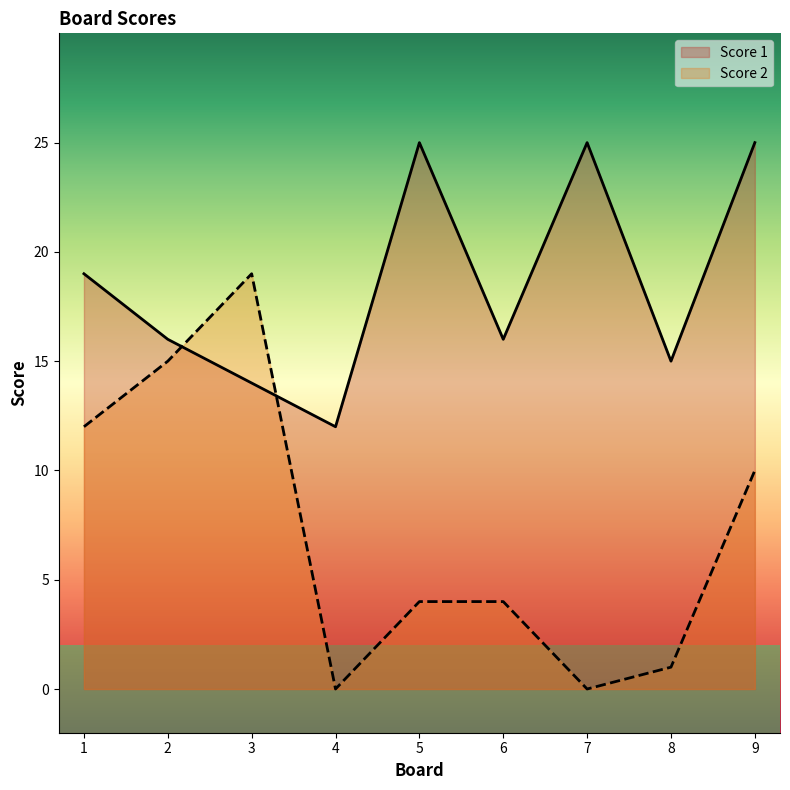

Reading left to right, list all the values displayed in this chart.

Score 2: 1=12	2=15	3=19	4=0	5=4	6=4	7=0	8=1	9=10
Score 1: 1=19	2=16	3=14	4=12	5=25	6=16	7=25	8=15	9=25